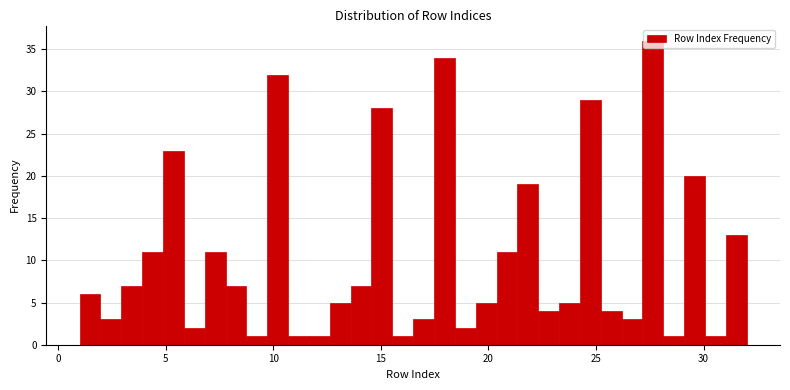

Around what value on the x-axis is the tallest bar? Give the approximate position of its centre, as read against the axis.

27.5